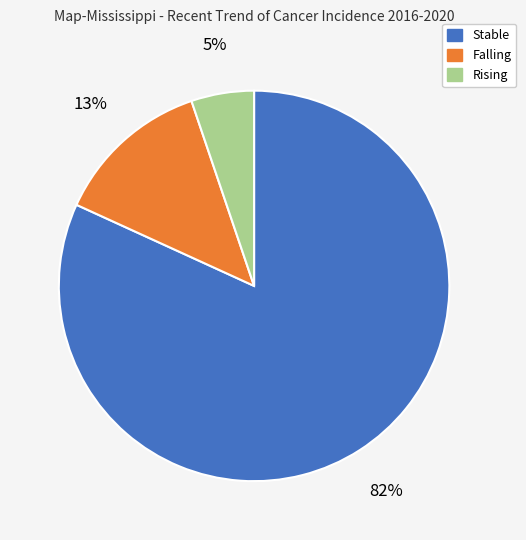

To the nearest percent, what is the difference between the largest and smallest slice percentages?

77%